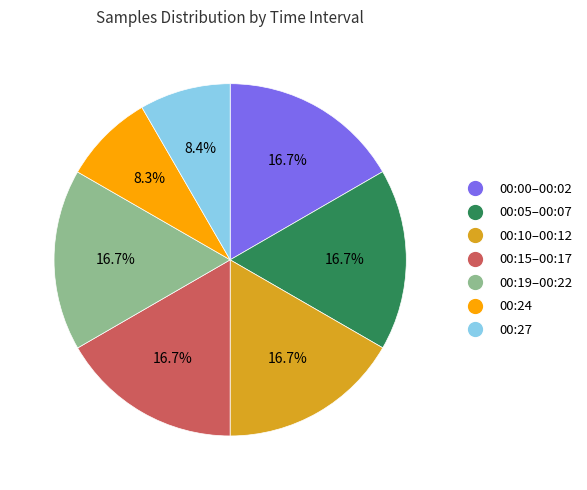

Does any single category account for the majority?

No